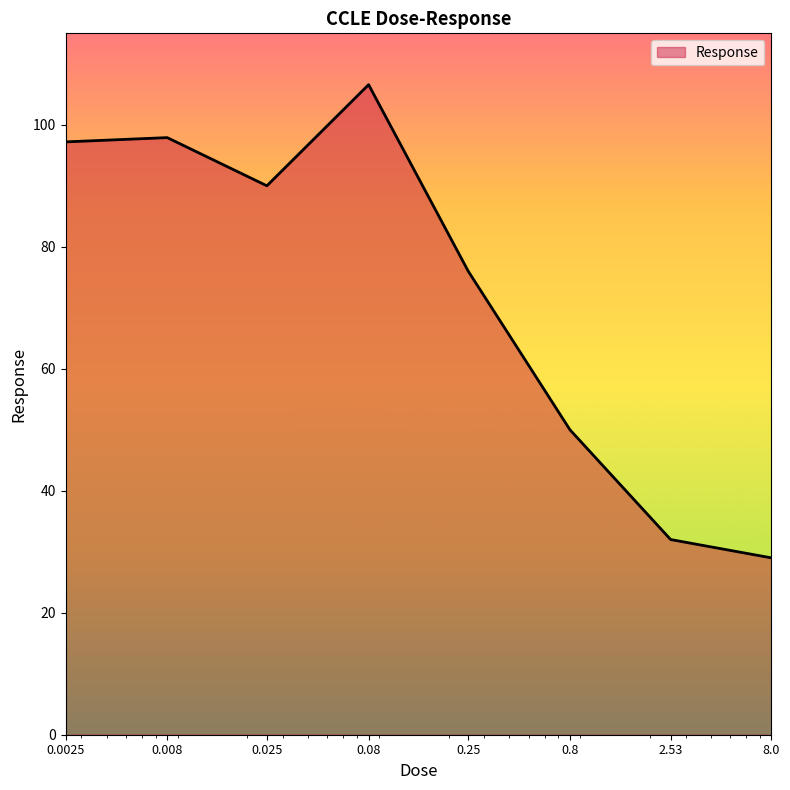

What is the maximum value shown in the chart?

106.6